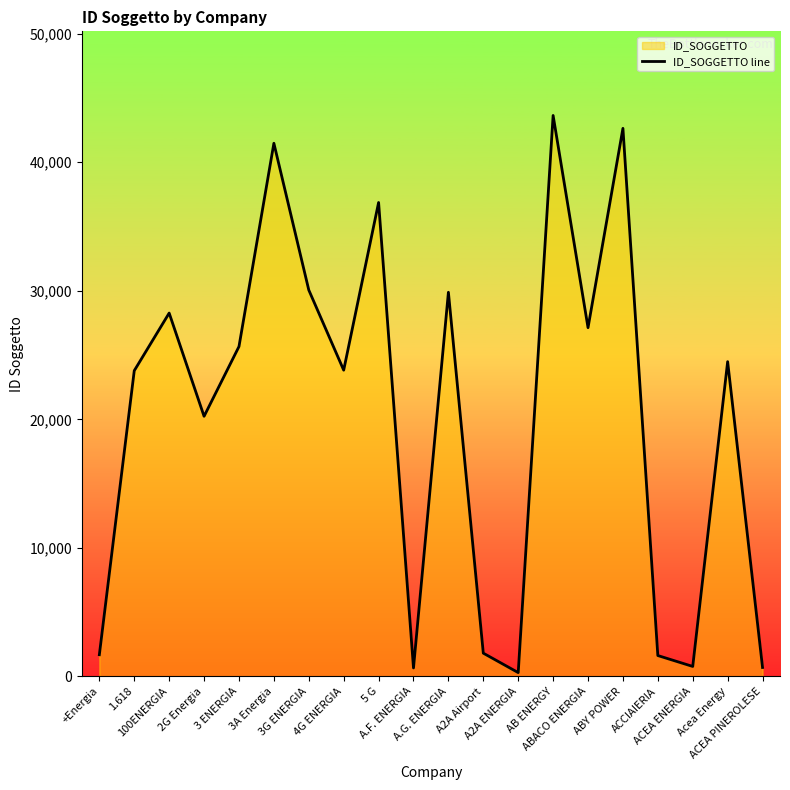

What is the ratio of the value at 3 ENERGIA to the value at A.G. ENERGIA?

0.9